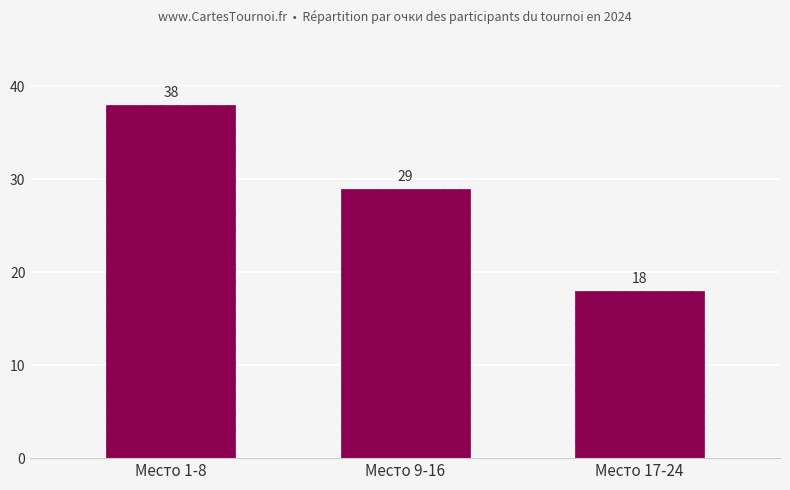

Where does the data first go above 29?

Место 1-8